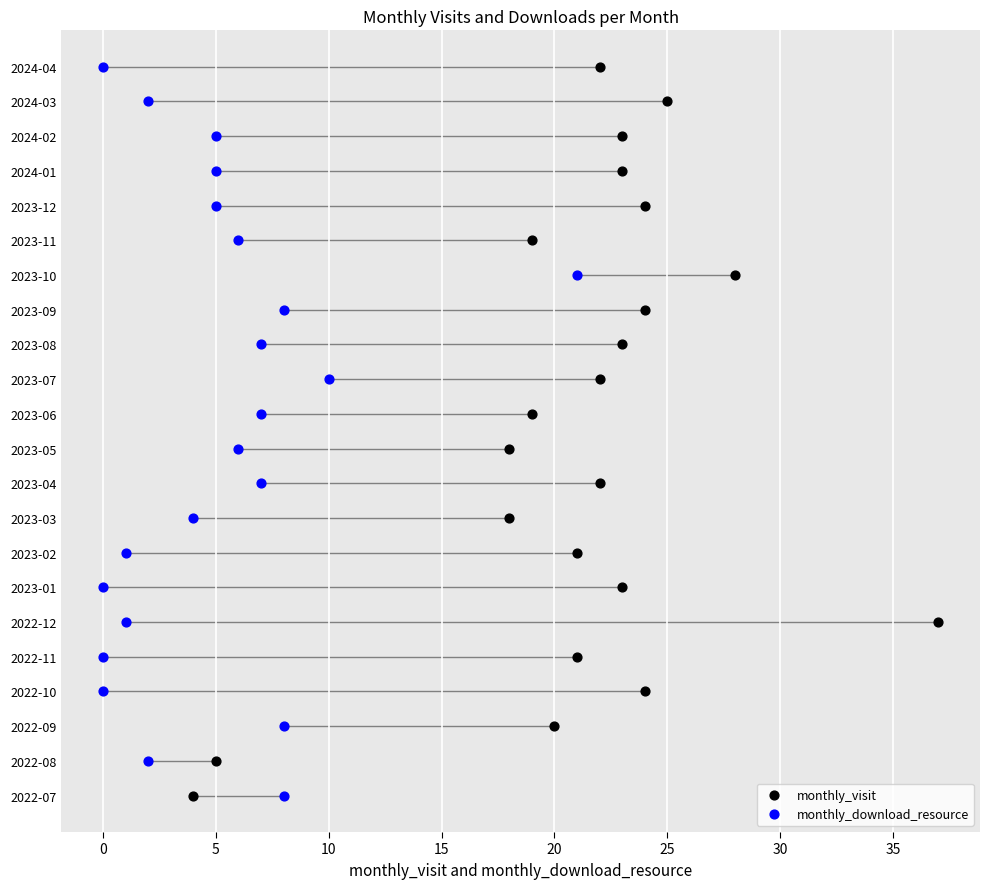

Is the value of monthly_download_resource at 15 greater than the value of monthly_visit at 18?

No